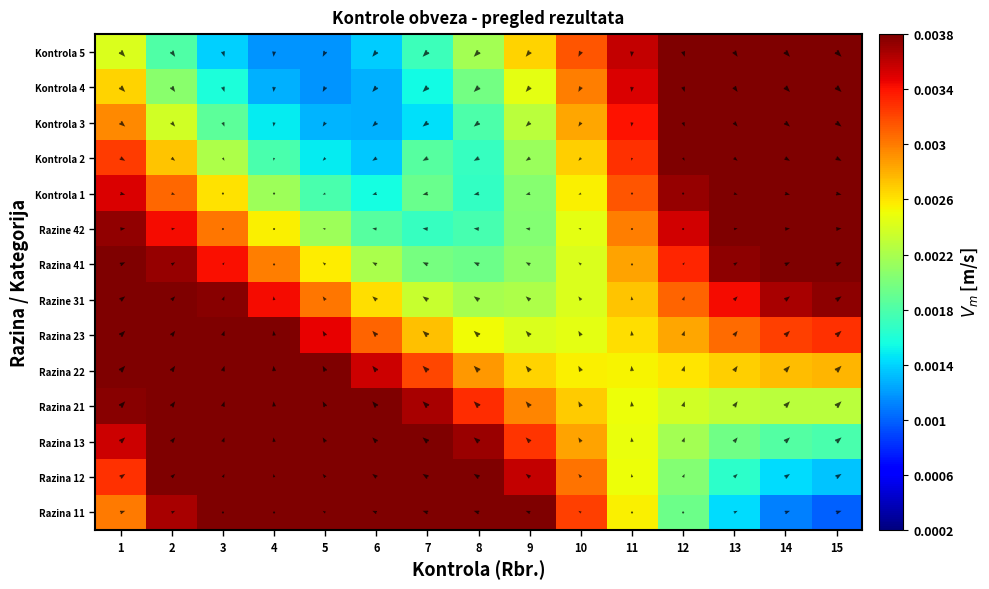

At which category is the sum across all series the highest?

15